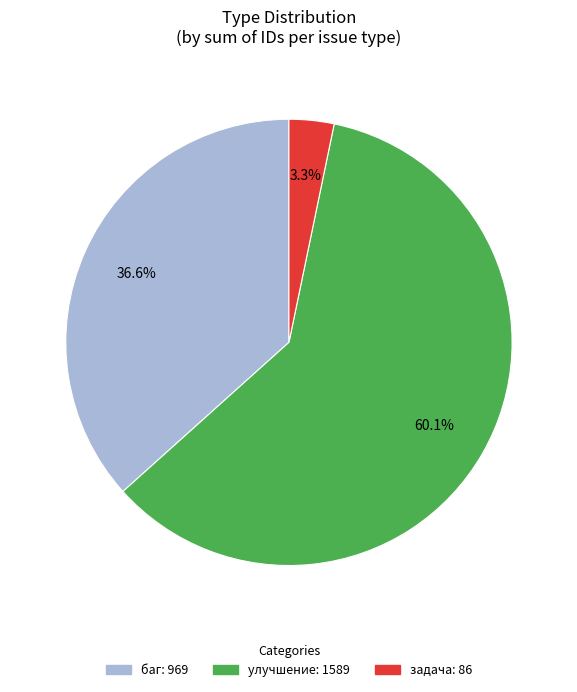

Does any single category account for the majority?

Yes